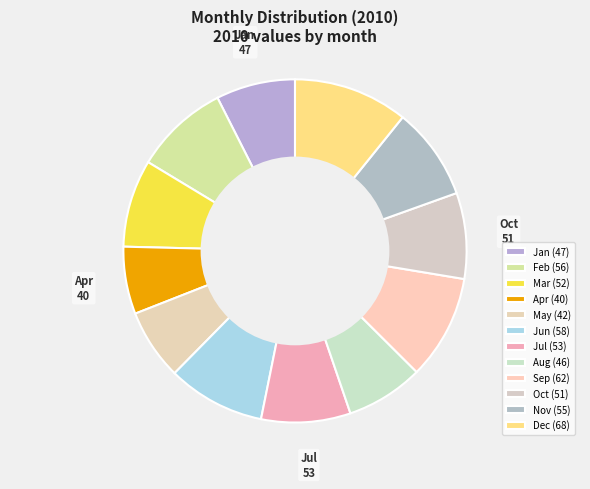

Count the number of slices in the pie.

12